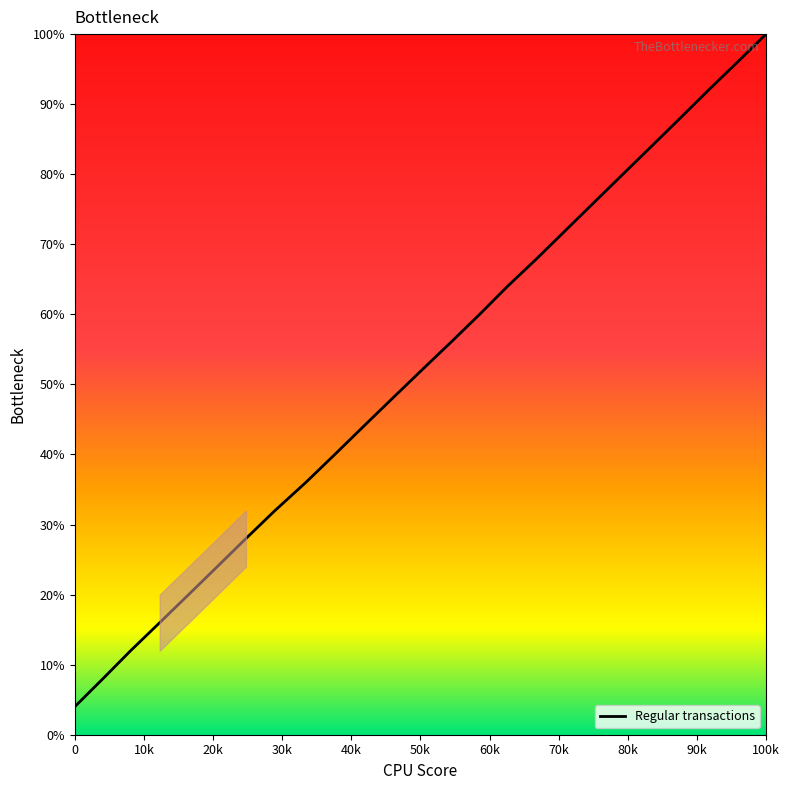

What is the sum of all values?

1300.0